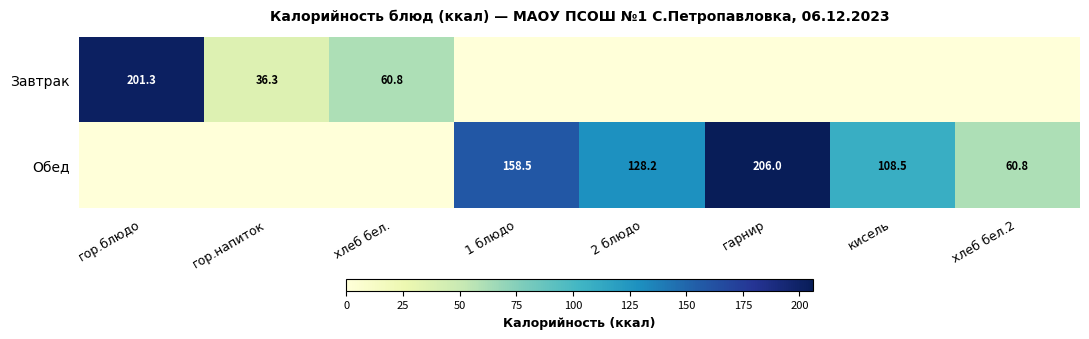

What is the total value across all series at гор.напиток?

36.3